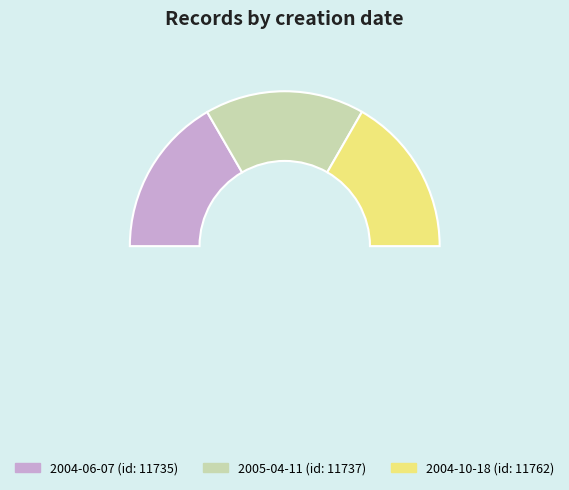

To the nearest percent, what is the average slice percentage?

33%